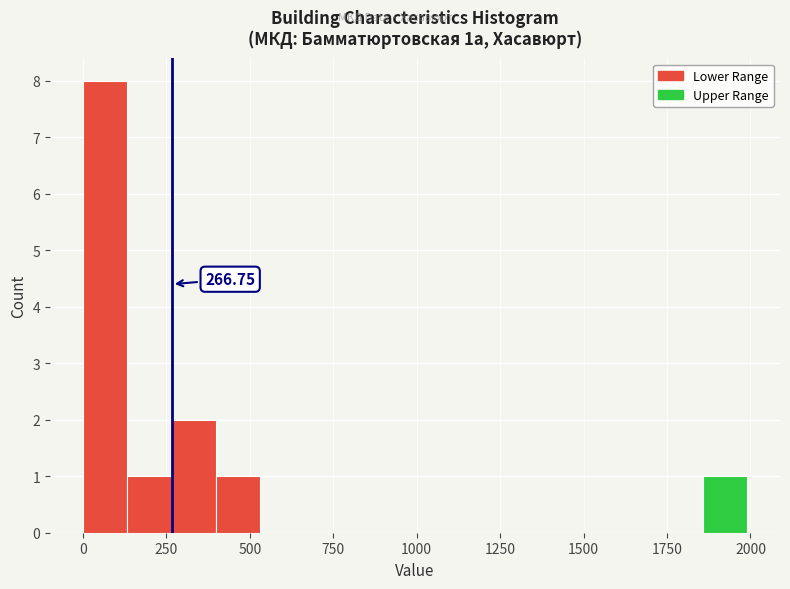

Around what value on the x-axis is the tallest bar? Give the approximate position of its centre, as read against the axis.

50